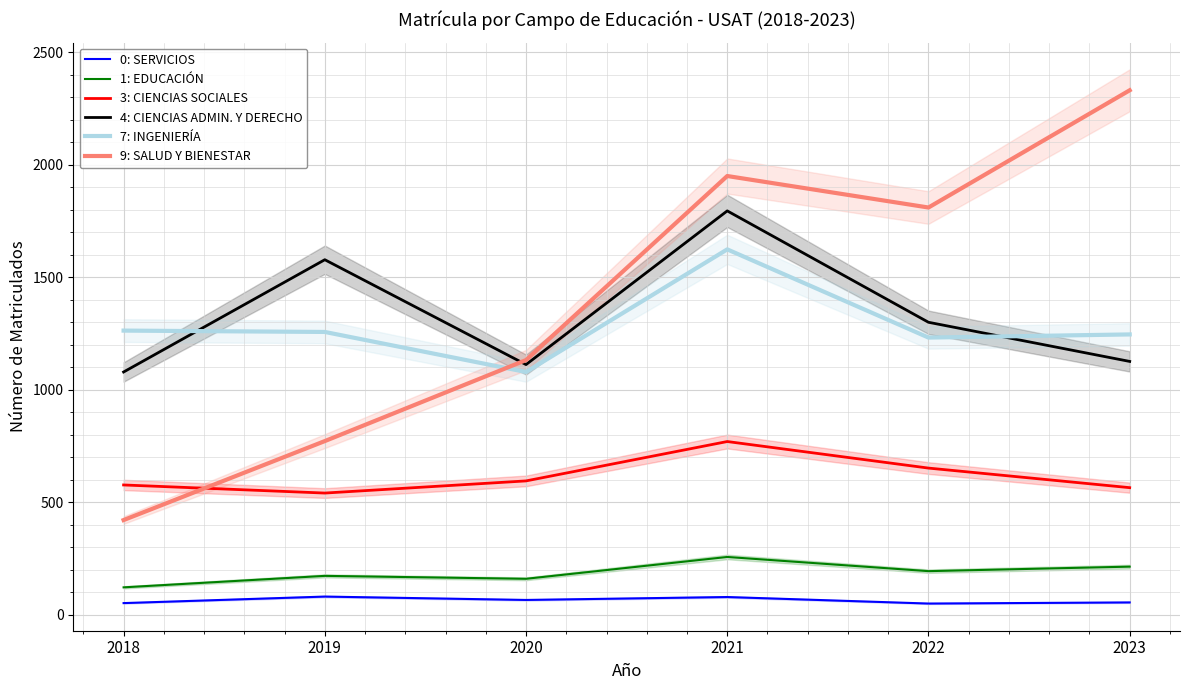

Is the value of 1: EDUCACIÓN at 2023 greater than the value of 7: INGENIERÍA at 2018?

No